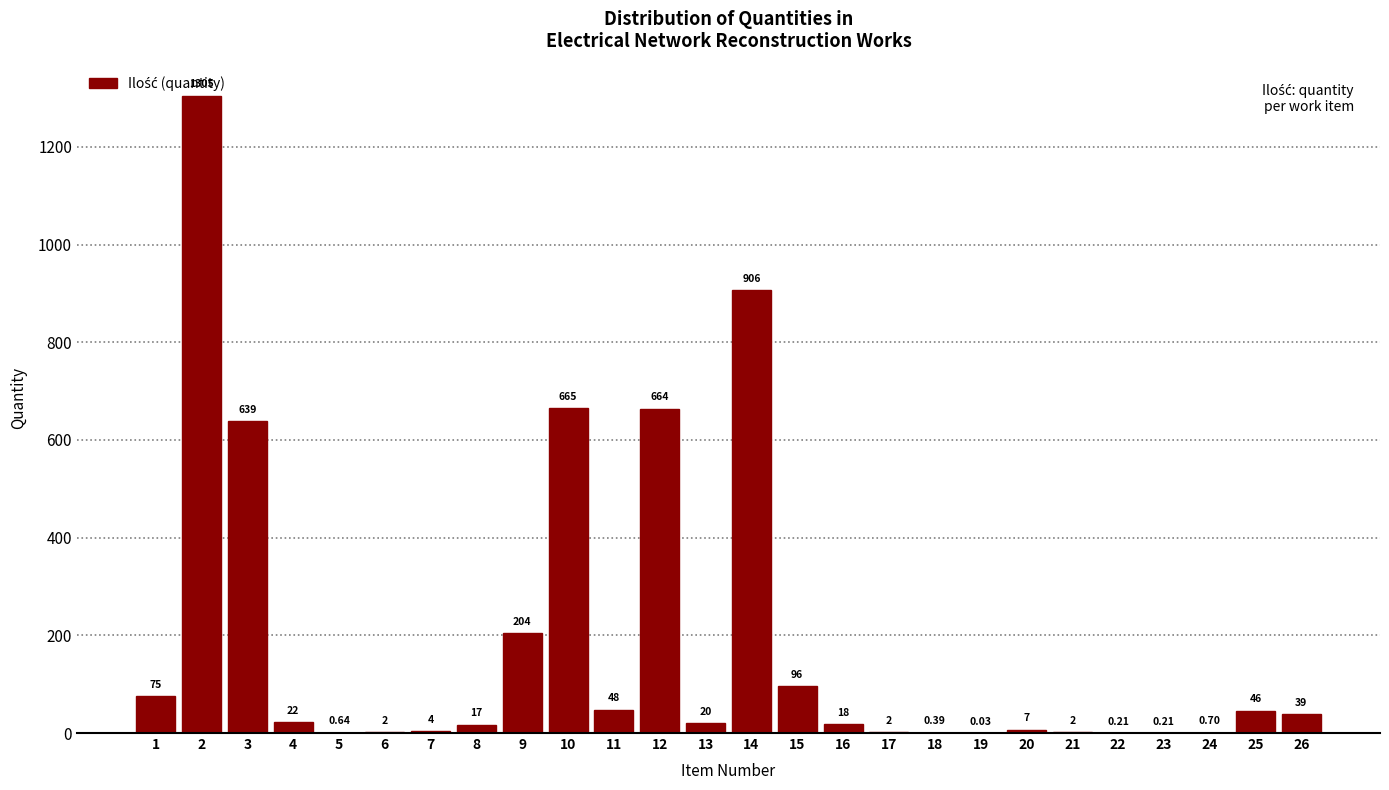

Between 1 and 12, which is larger?

12